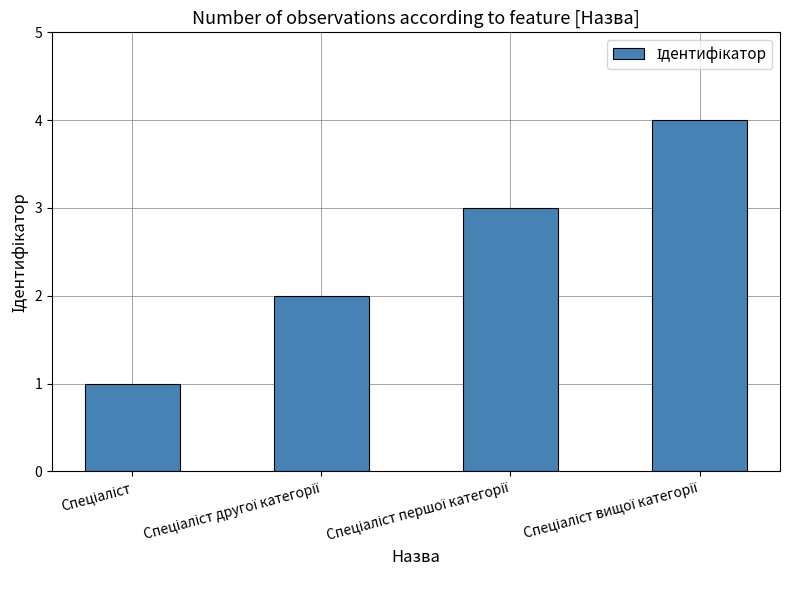

What is the greatest value displayed?

4